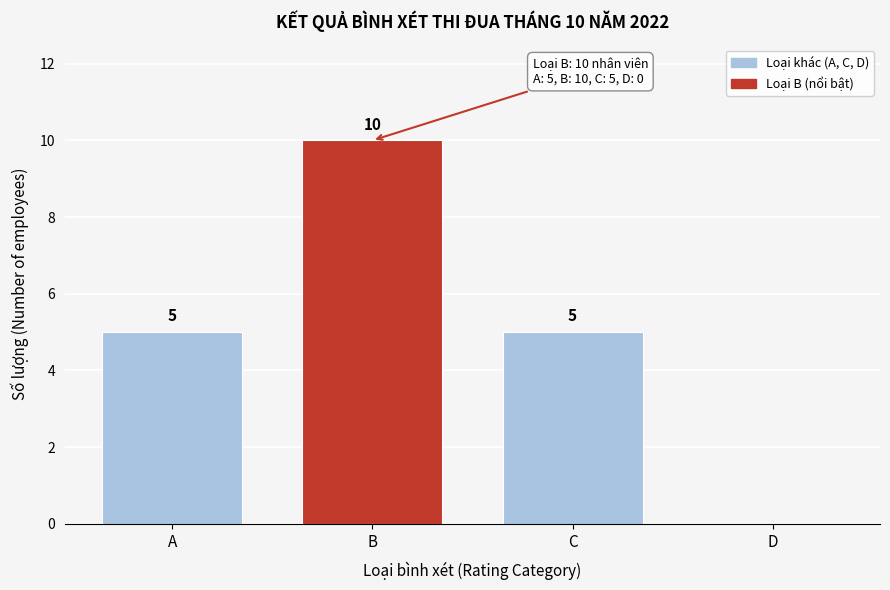

Reading left to right, list all the values displayed in this chart.

A=5	B=10	C=5	D=0